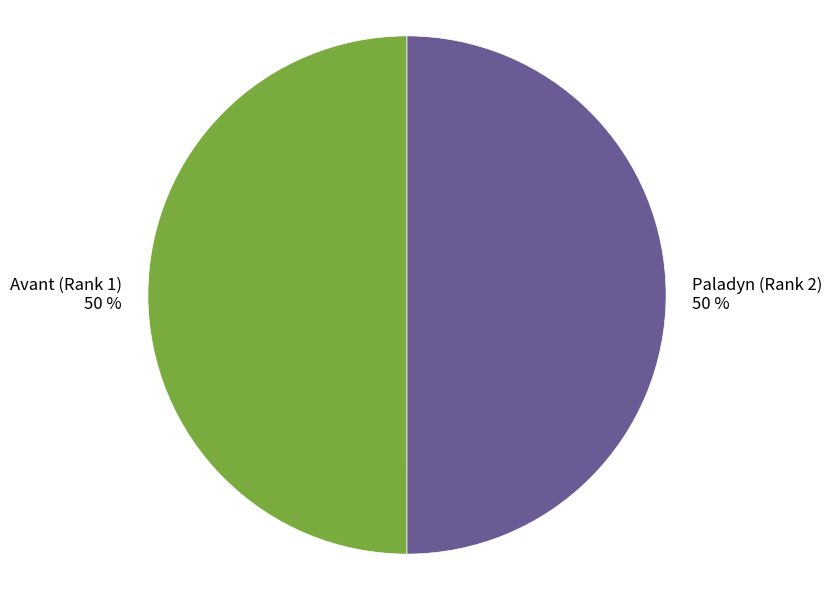

How many segments does this pie chart have?

2